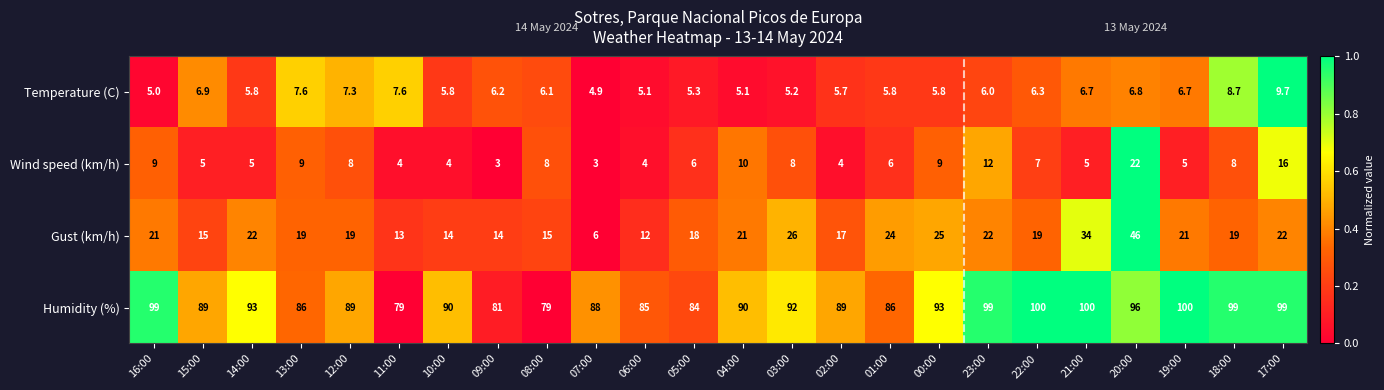

How many categories are shown in the chart?

24